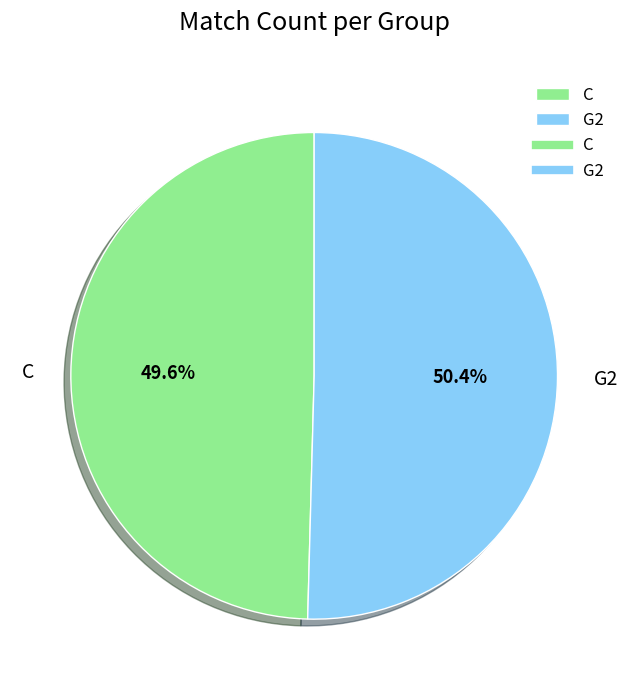

To the nearest percent, what is the combined percentage of C and G2?

100%